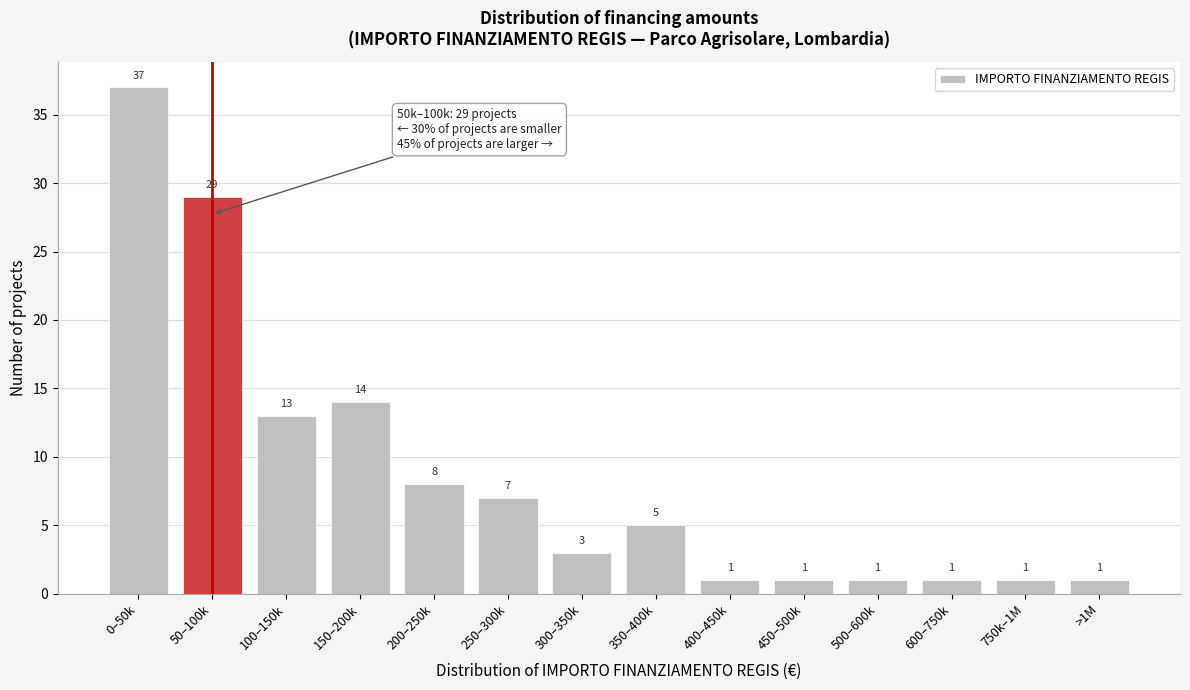

Reading right to left, extract all data points from this chart.

>1M=1	750k–1M=1	600–750k=1	500–600k=1	450–500k=1	400–450k=1	350–400k=5	300–350k=3	250–300k=7	200–250k=8	150–200k=14	100–150k=13	50–100k=29	0–50k=37